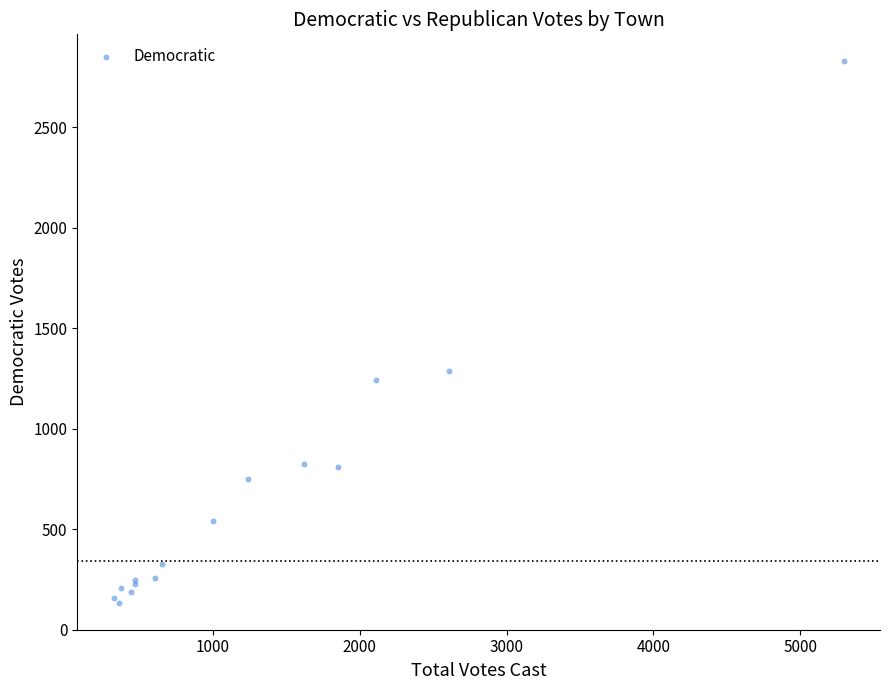

What Y value in the scatter plot is closest to 1481?

1289.1